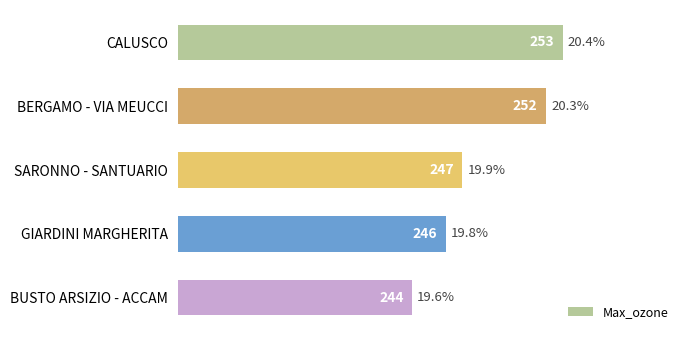

List the labels in order of value, smallest first.

BUSTO ARSIZIO - ACCAM, GIARDINI MARGHERITA, SARONNO - SANTUARIO, BERGAMO - VIA MEUCCI, CALUSCO